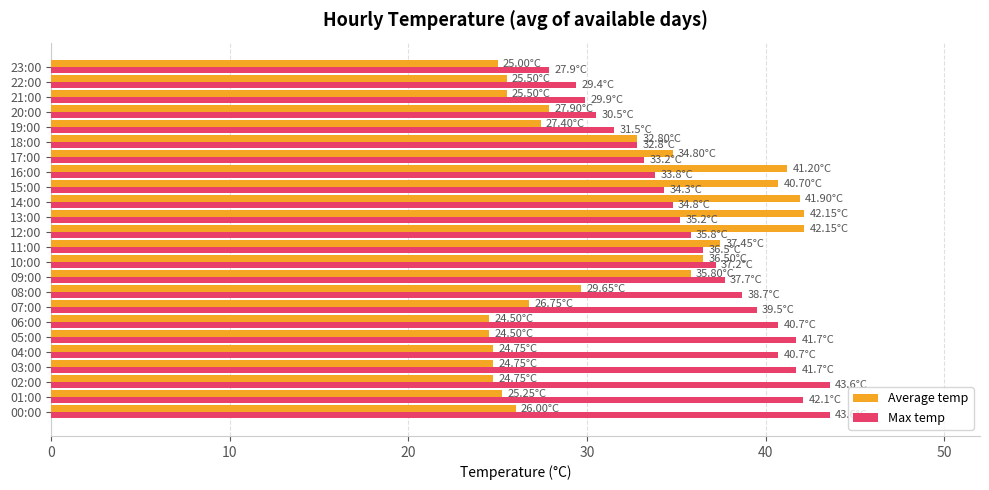

Which series has the largest range (max minus min)?

Average temp